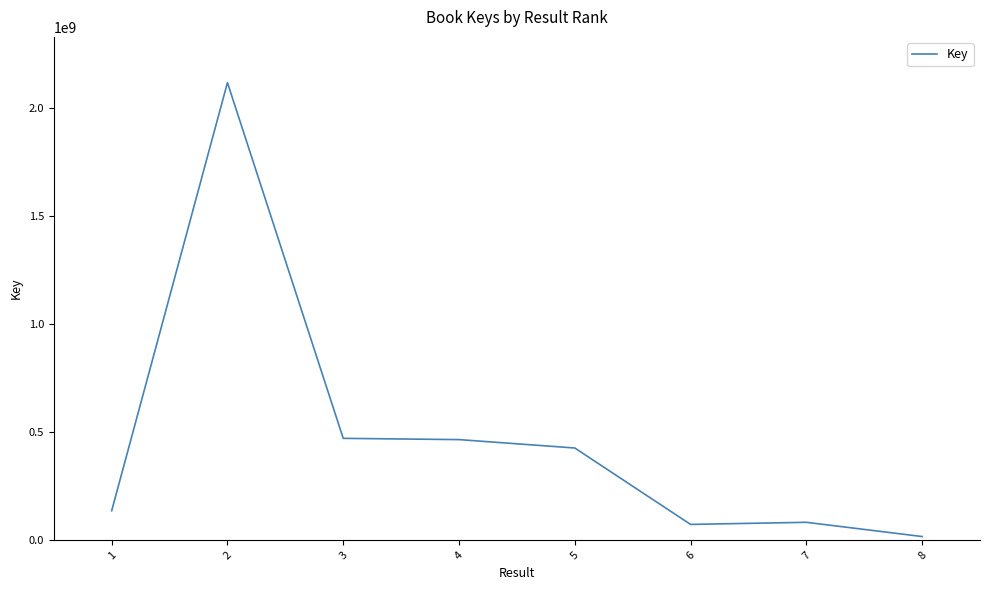

What is the change in value from 2 to 5?

-1690765638